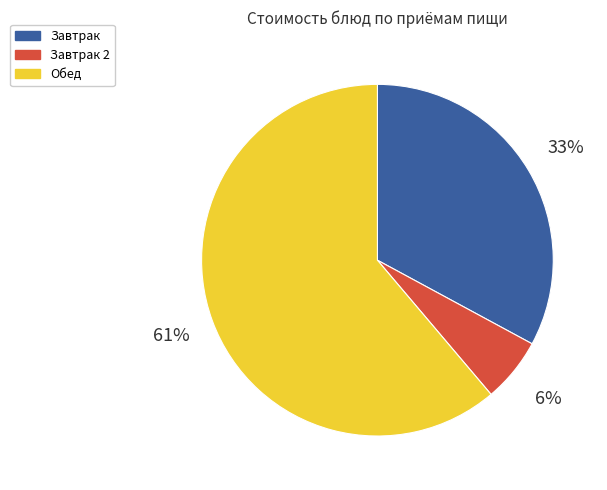

Is there a majority slice in this chart?

Yes